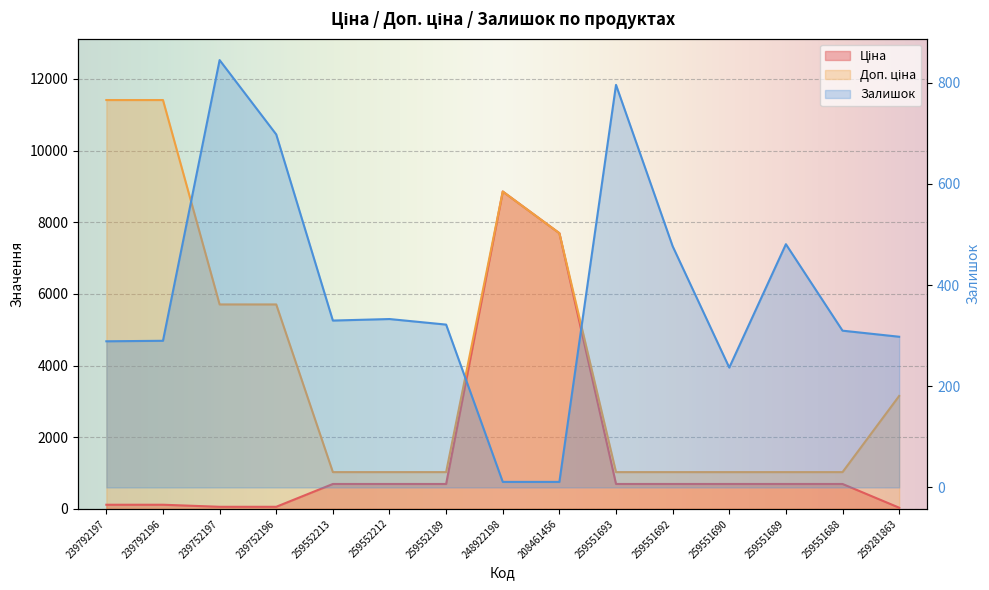

How many categories are shown in the chart?

15